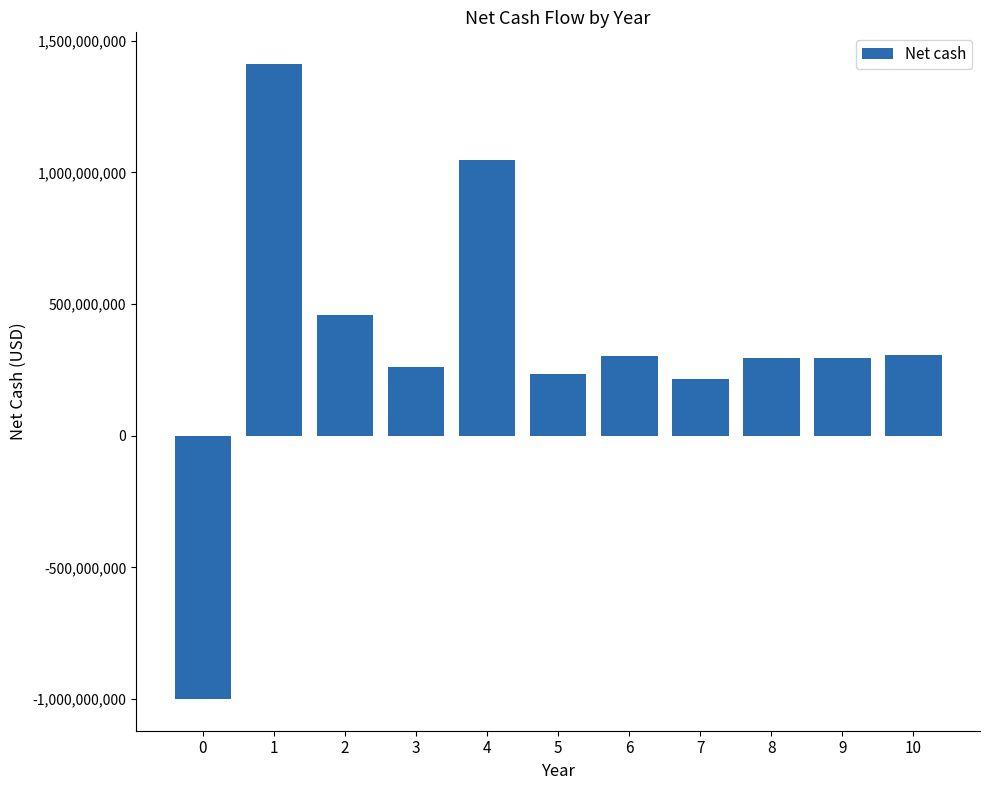

What is the average value?

348022582